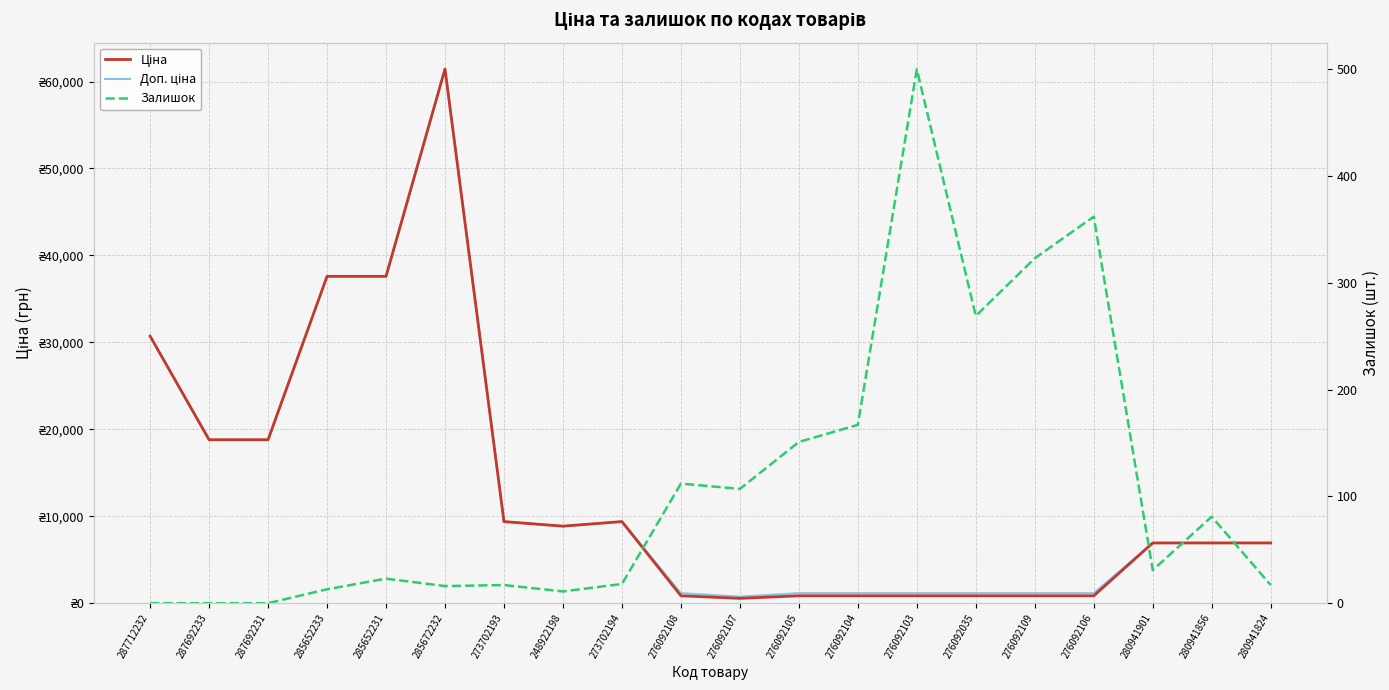

Reading left to right, transcribe all the data shown in this chart.

Ціна: 287712232=30717.1	287692233=18796.8	287692231=18796.8	285652233=37593.6	285652231=37593.6	285672232=61434.3	273702193=9384.0	248922198=8856.7	273702194=9384.0	276092108=848.4	276092107=551.5	276092105=848.4	276092104=848.4	276092103=848.4	276092035=848.4	276092109=848.4	276092106=848.4	280941901=6925.7	280941856=6925.7	280941824=6925.7
Доп. ціна: 287712232=30717.1	287692233=18796.8	287692231=18796.8	285652233=37593.6	285652231=37593.6	285672232=61434.3	273702193=9384.0	248922198=8856.7	273702194=9384.0	276092108=1149.7	276092107=747.0	276092105=1149.7	276092104=1149.7	276092103=1149.7	276092035=1149.7	276092109=1149.7	276092106=1149.7	280941901=6925.7	280941856=6925.7	280941824=6925.7
Залишок: 287712232=0.0	287692233=0.0	287692231=0.0	285652233=13.0	285652231=23.0	285672232=16.0	273702193=17.0	248922198=11.0	273702194=18.0	276092108=112.0	276092107=107.0	276092105=151.0	276092104=167.0	276092103=500.0	276092035=269.0	276092109=323.0	276092106=362.0	280941901=31.0	280941856=81.0	280941824=17.0